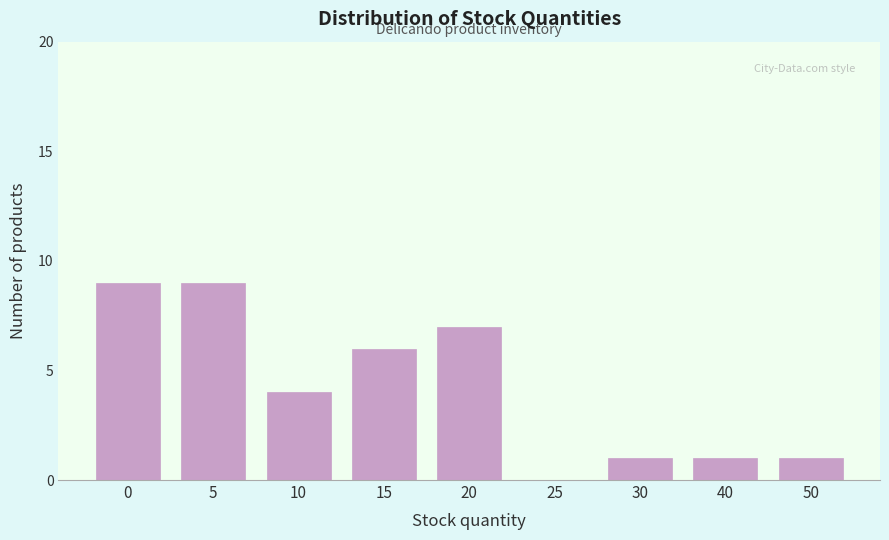

Reading left to right, what are all the values shown in this chart?

0=9	5=9	10=4	15=6	20=7	25=0	30=1	40=1	50=1